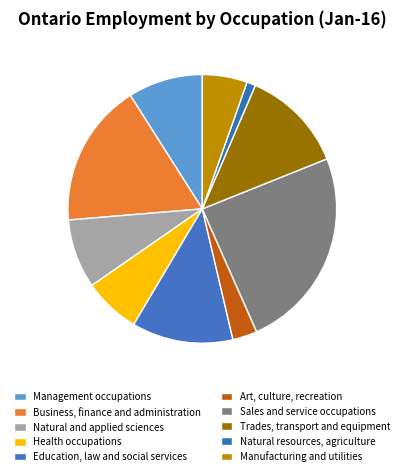

How many segments does this pie chart have?

10